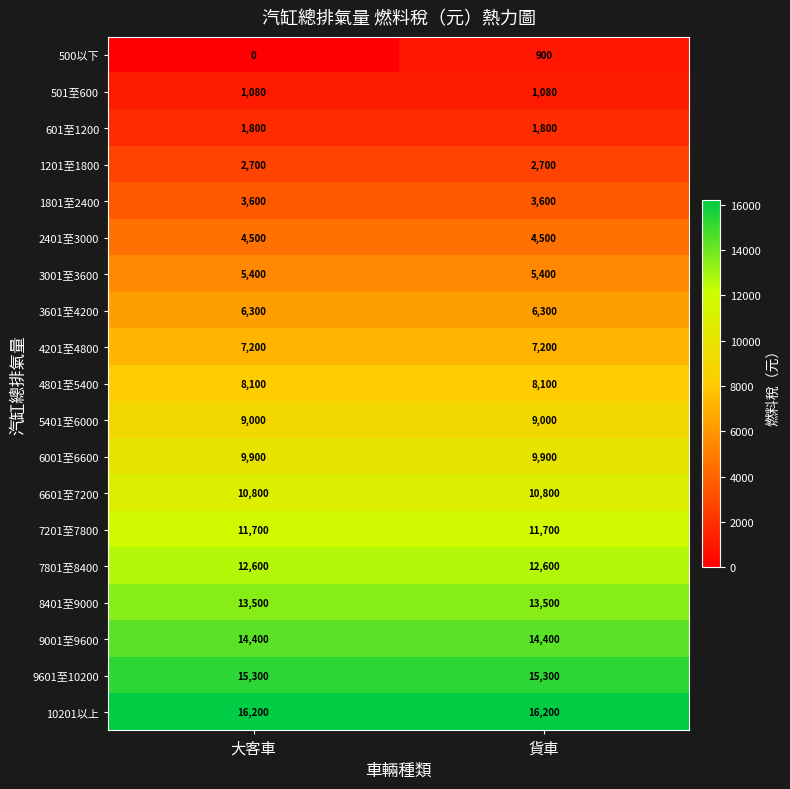

Rank the series by their maximum value, from lowest to highest.

500以下, 501至600, 601至1200, 1201至1800, 1801至2400, 2401至3000, 3001至3600, 3601至4200, 4201至4800, 4801至5400, 5401至6000, 6001至6600, 6601至7200, 7201至7800, 7801至8400, 8401至9000, 9001至9600, 9601至10200, 10201以上